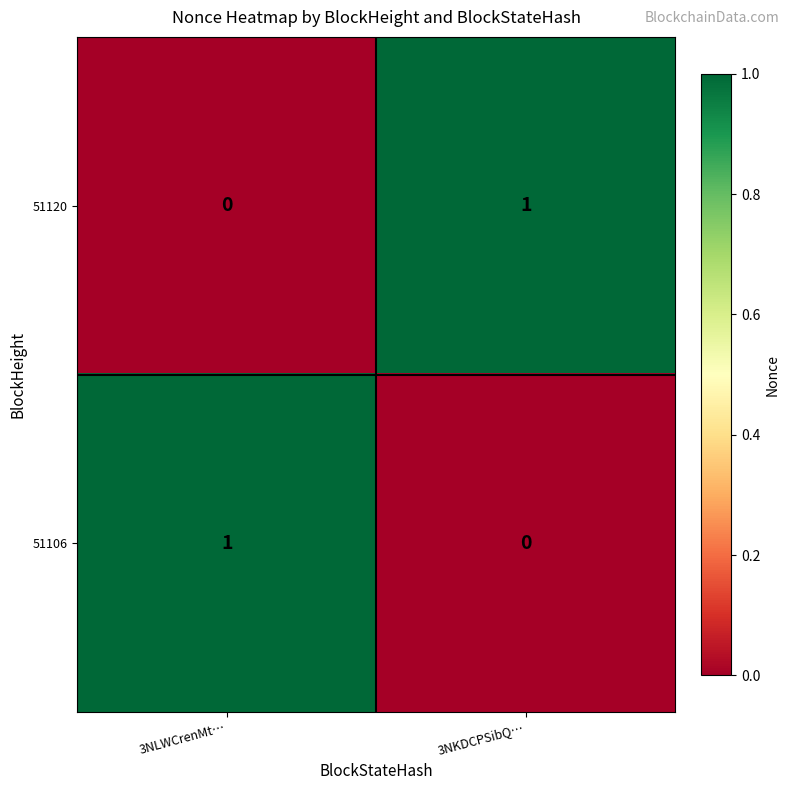

Which category has the lowest value in the 51120 series?

3NLWCrenMt…